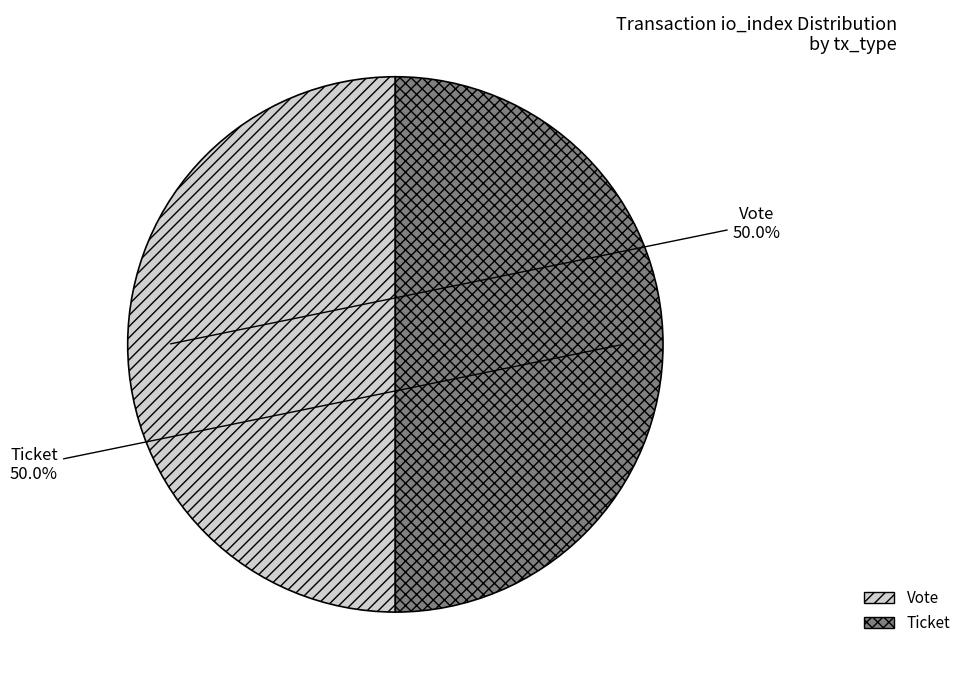

What is the ratio of the value at Ticket to the value at Vote?

1.0